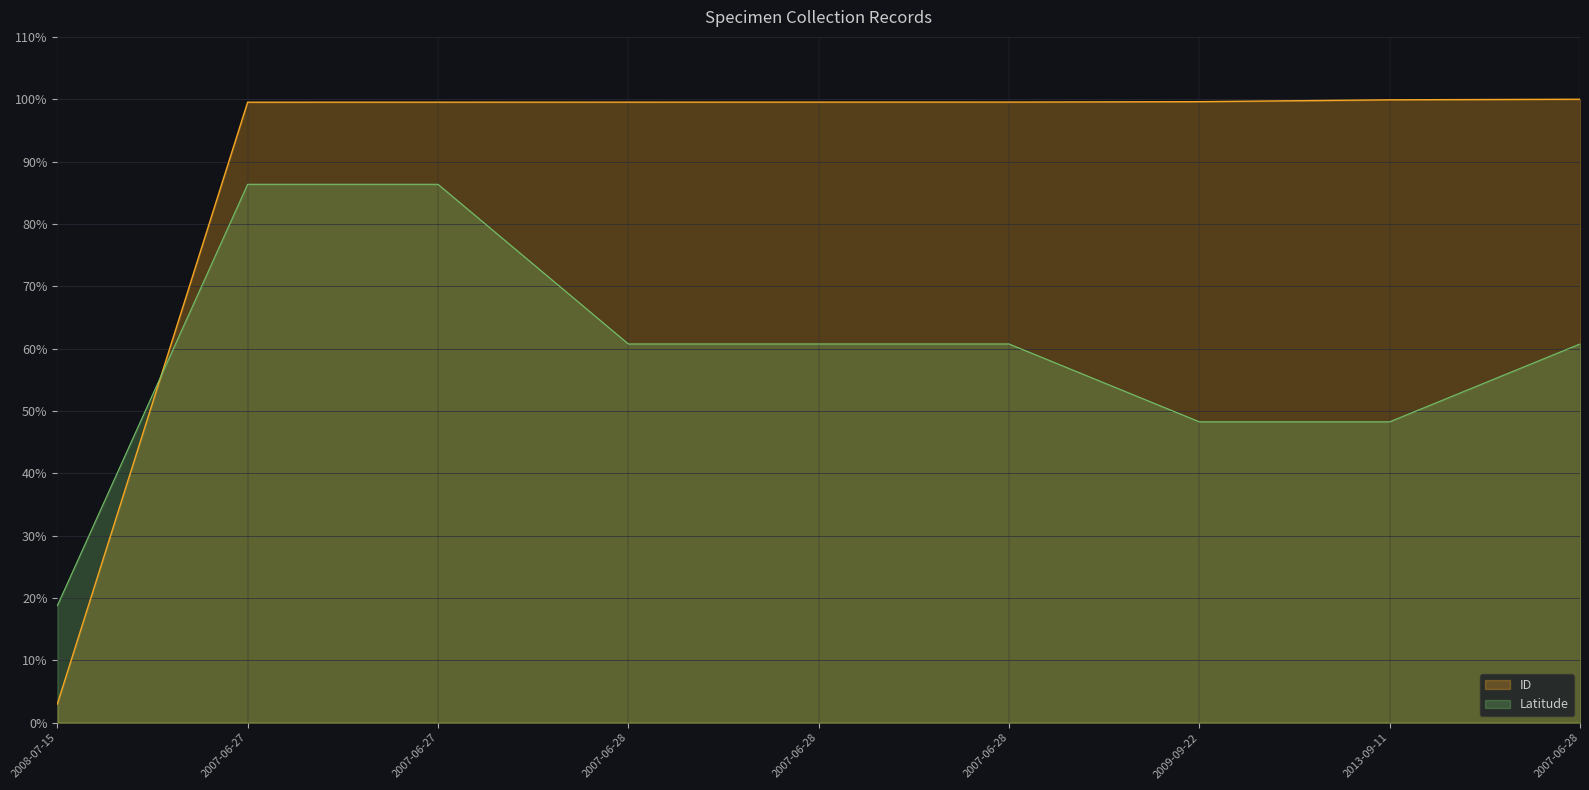

What is the label of the 3rd point from the left?

2007-06-27